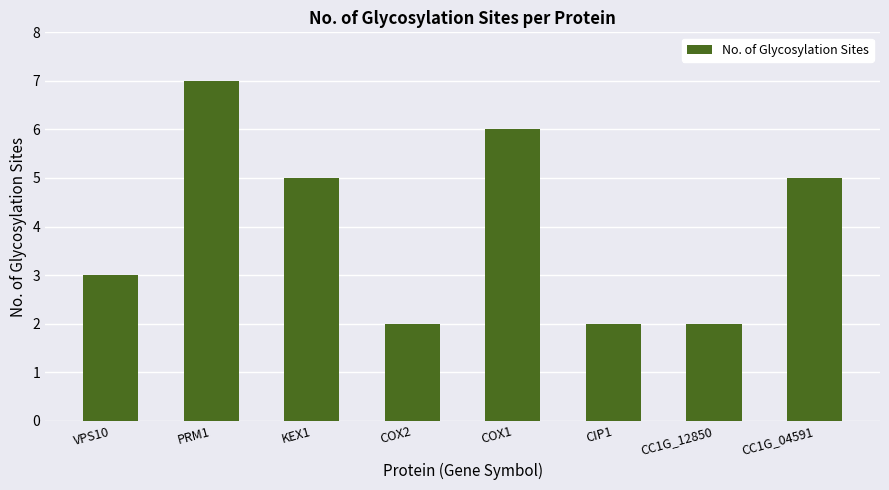

The value at PRM1 is 7. True or false?

True